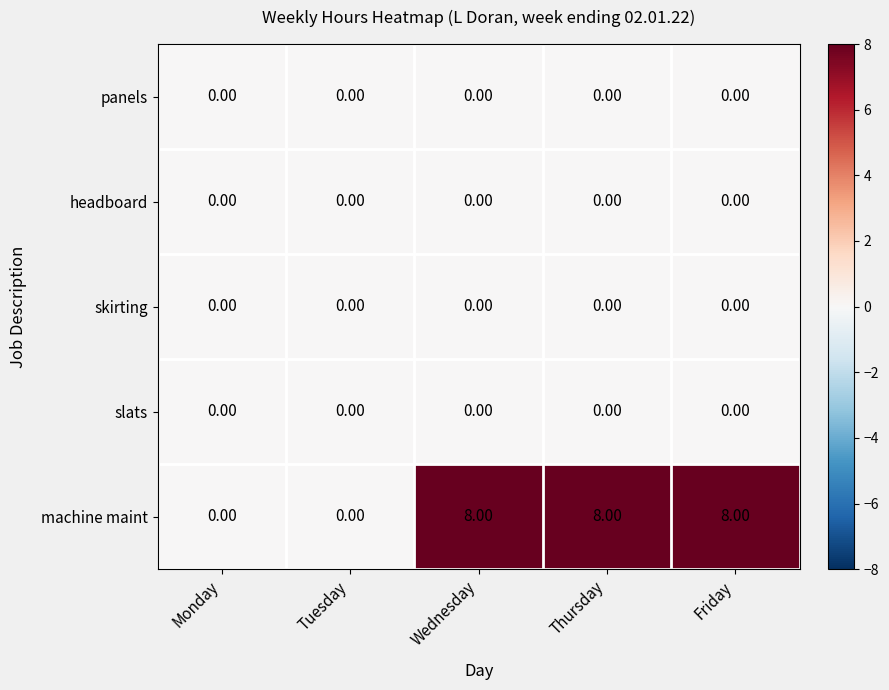

At how many categories does at least one series exceed 5?

3